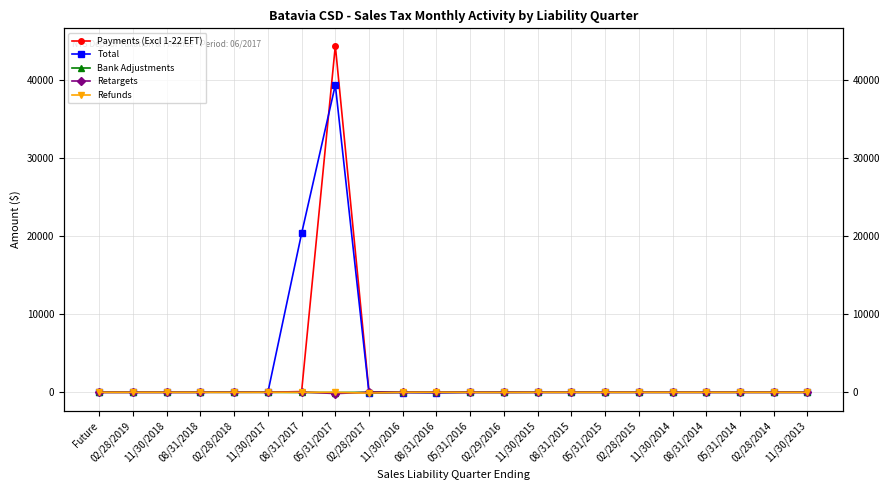

True or false: Refunds and Payments (Excl 1-22 EFT) intersect in this chart.

False